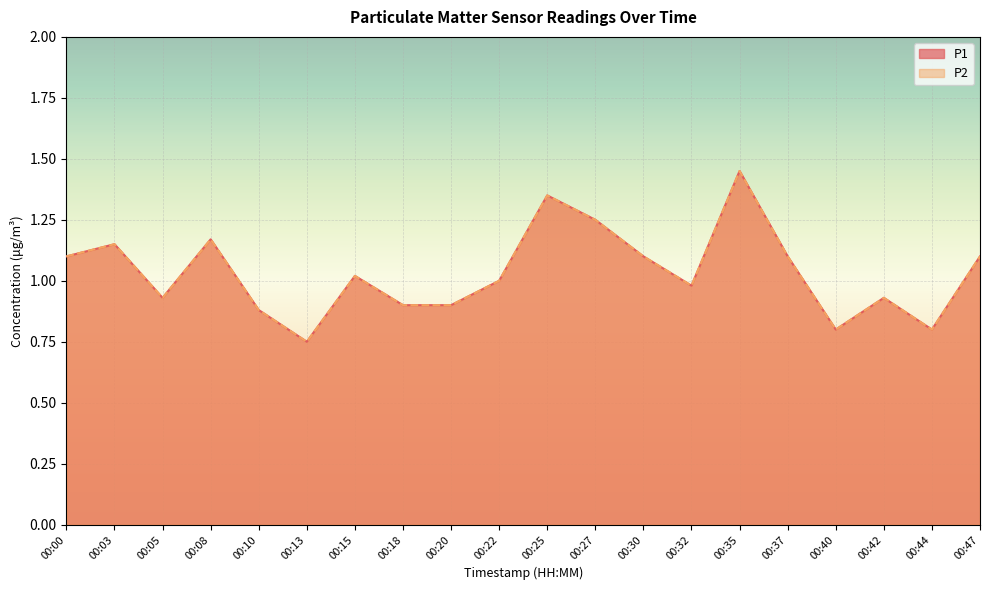

Which series has the widest spread of values?

P1